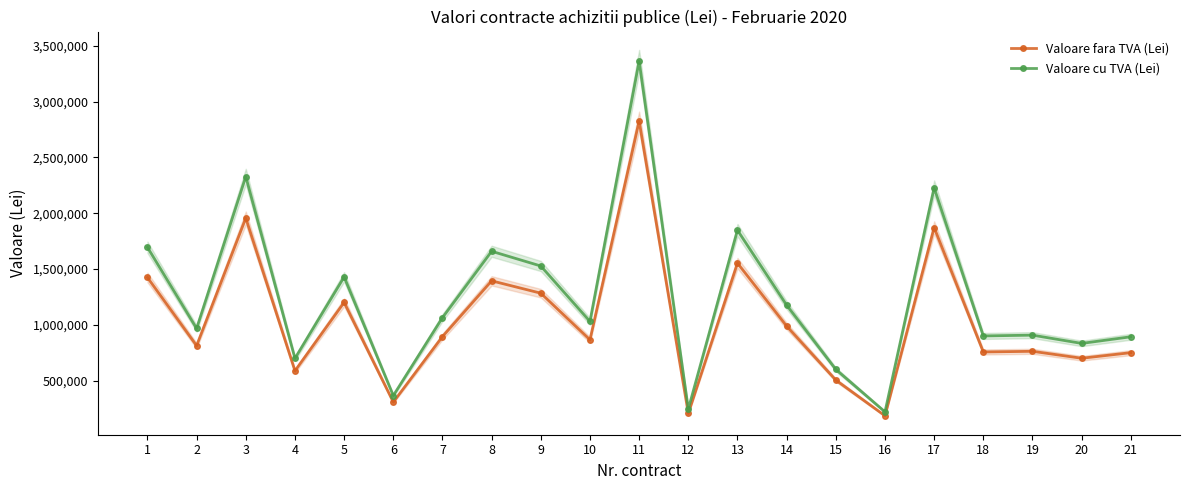

What are all the series names shown in the legend?

Valoare fara TVA (Lei), Valoare cu TVA (Lei)